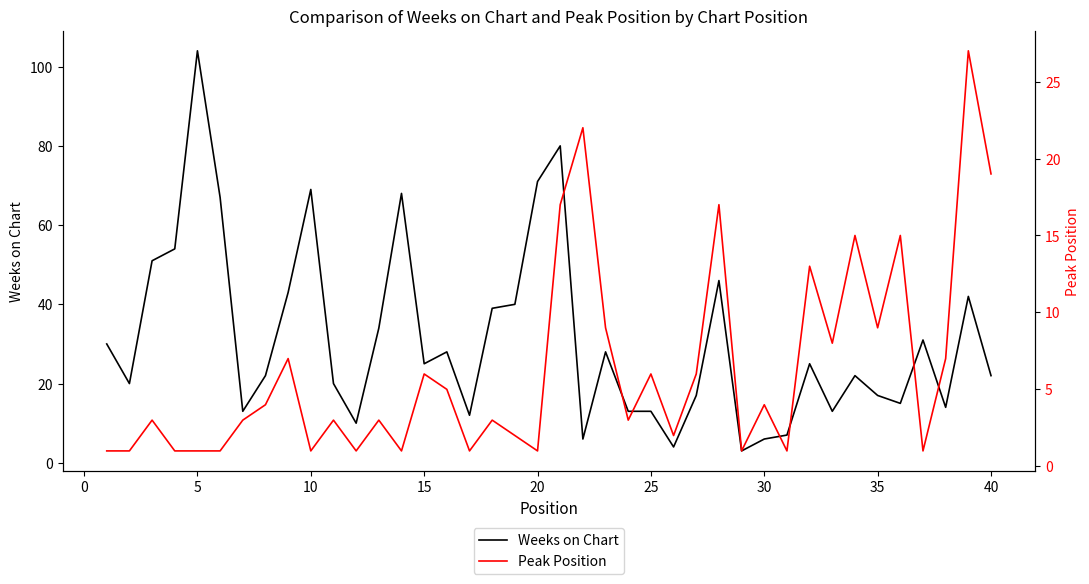

Which category has the highest value in the Weeks on Chart series?

5